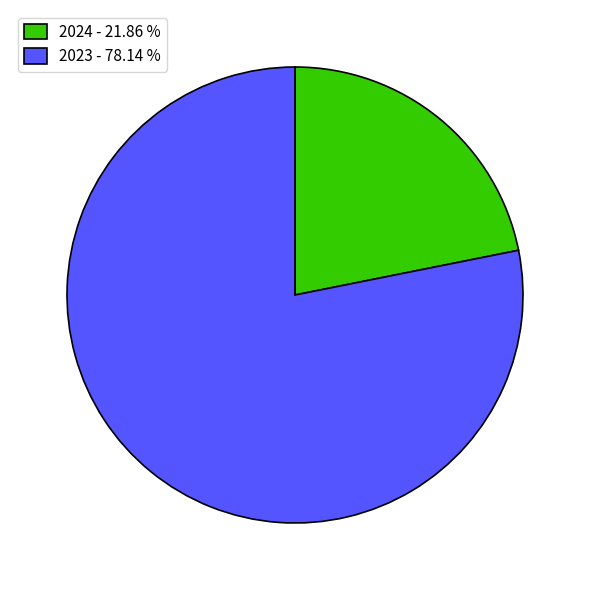

Between 2023 - 78.14 % and 2024 - 21.86 %, which is larger?

2023 - 78.14 %